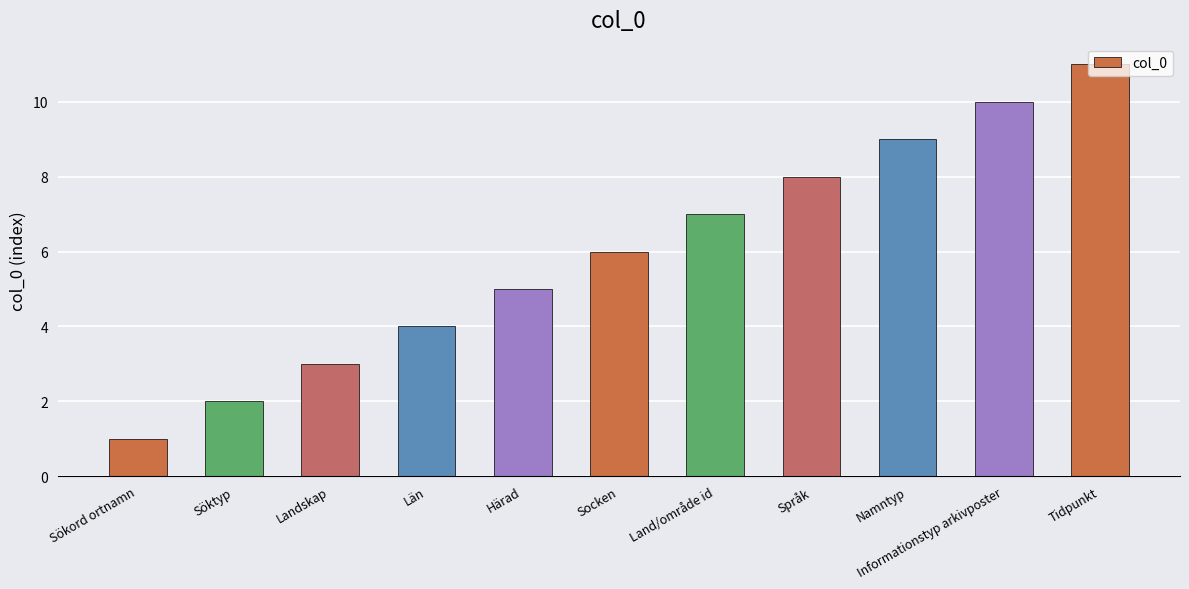

Which category has the highest value across all series?

Tidpunkt